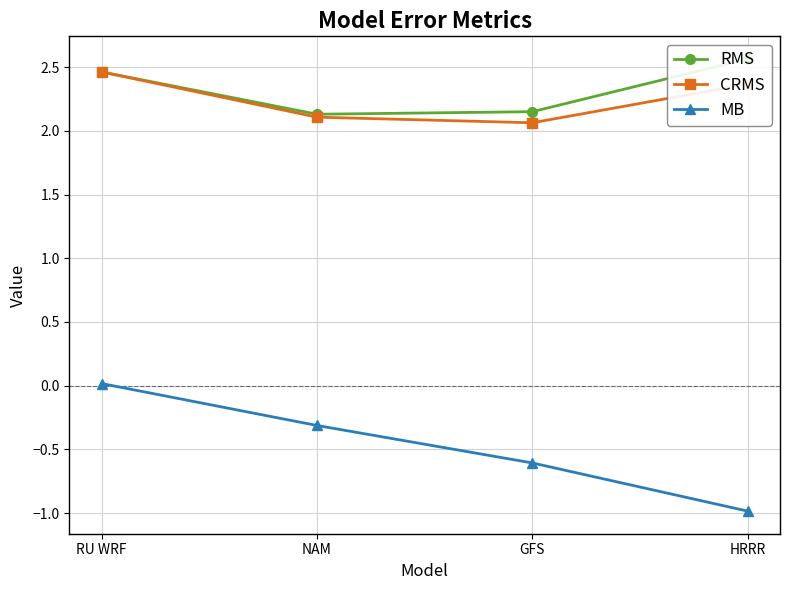

Reading left to right, transcribe all the data shown in this chart.

RMS: RU WRF=2.5	NAM=2.1	GFS=2.1	HRRR=2.6
CRMS: RU WRF=2.5	NAM=2.1	GFS=2.1	HRRR=2.4
MB: RU WRF=0.0	NAM=-0.3	GFS=-0.6	HRRR=-1.0